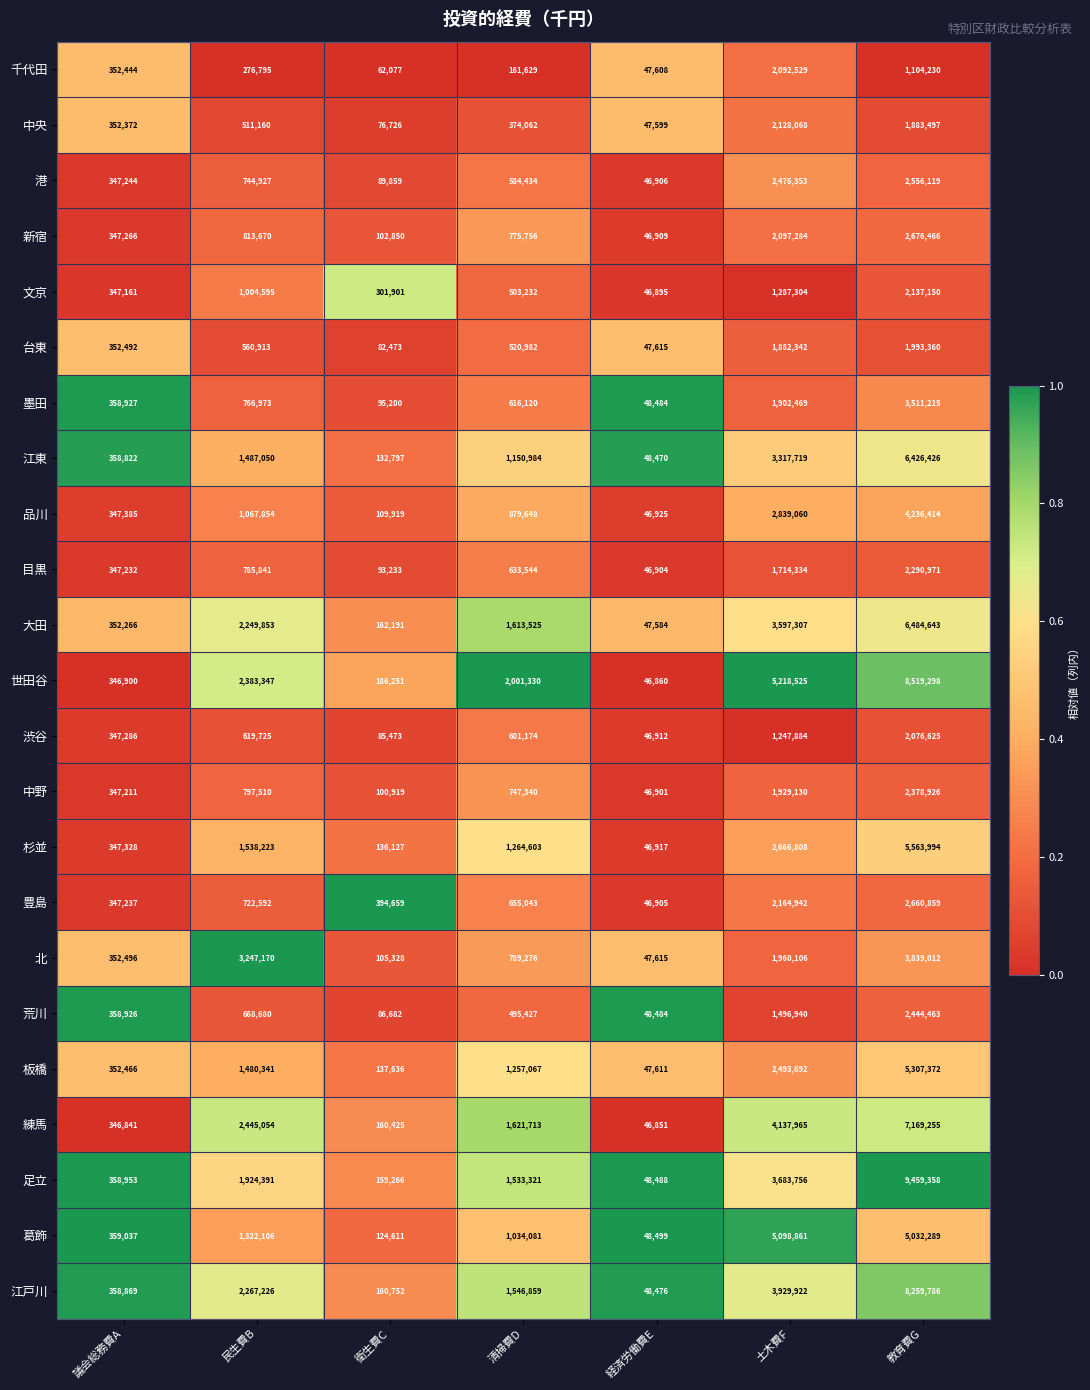

What is the total value across all series at 土木費F?

61363300